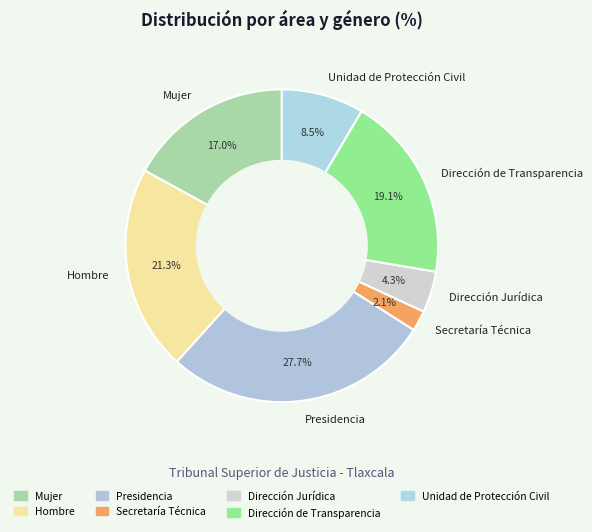

To the nearest percent, what is the average slice percentage?

14%